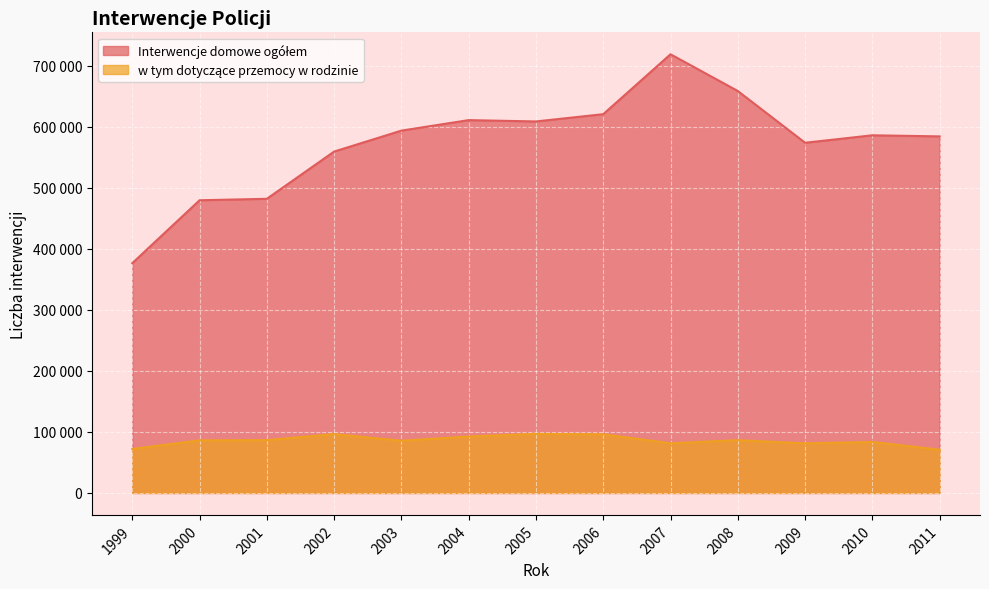

Rank the series by their maximum value, from highest to lowest.

Interwencje domowe ogółem, w tym dotyczące przemocy w rodzinie